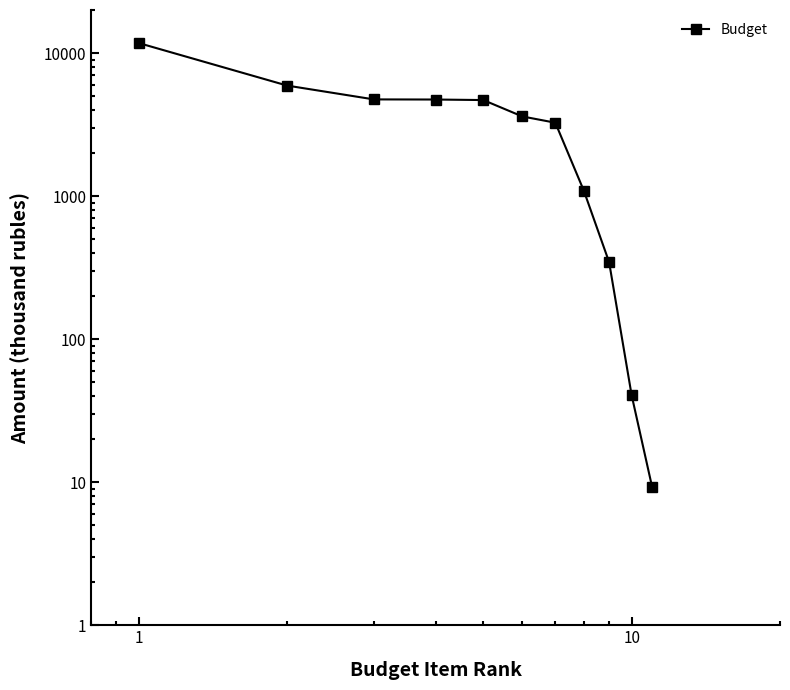

What is the greatest value displayed?

11742.0